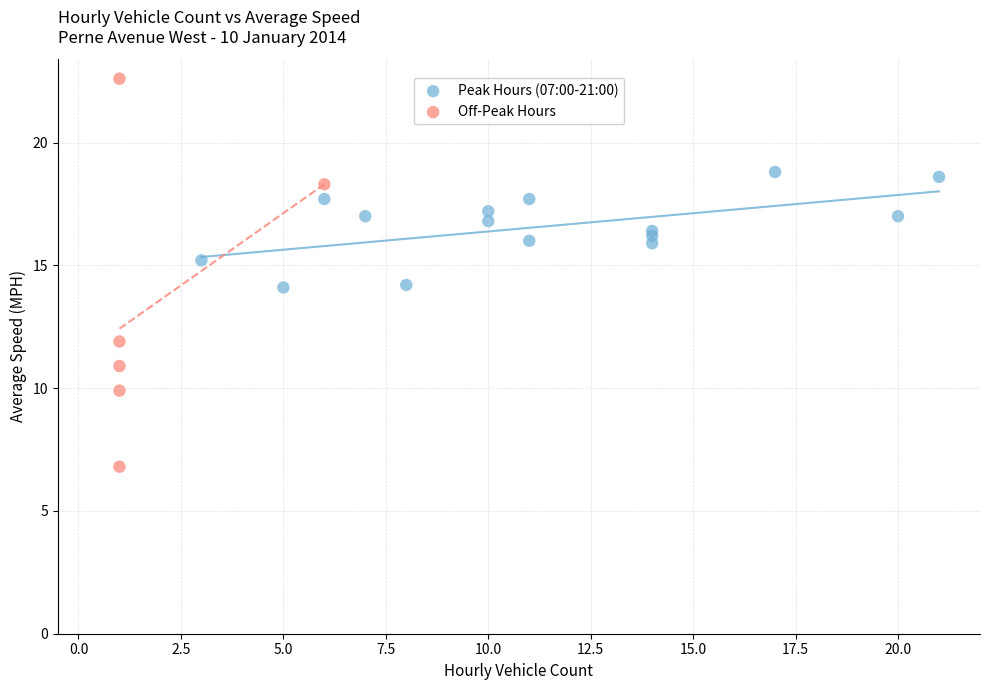

Which series has the largest Y range (max minus min)?

Off-Peak Hours